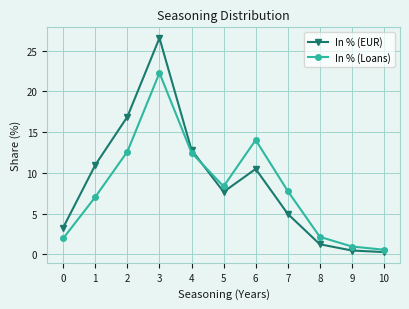

What are all the series names shown in the legend?

In % (EUR), In % (Loans)